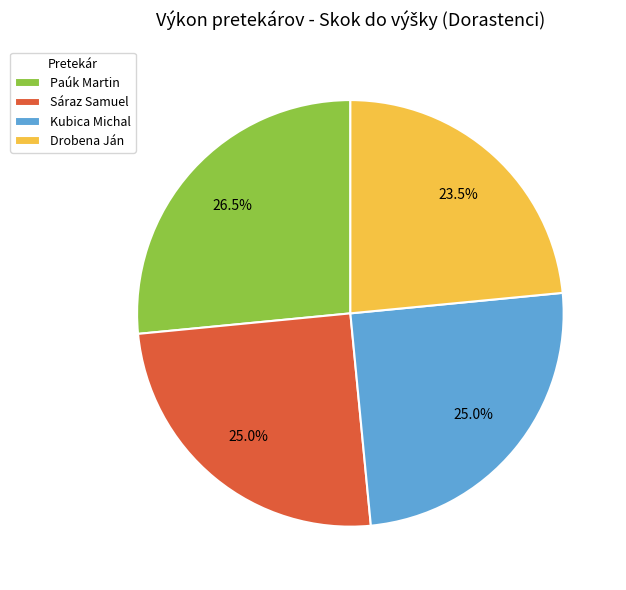

How many slices are in this pie chart?

4